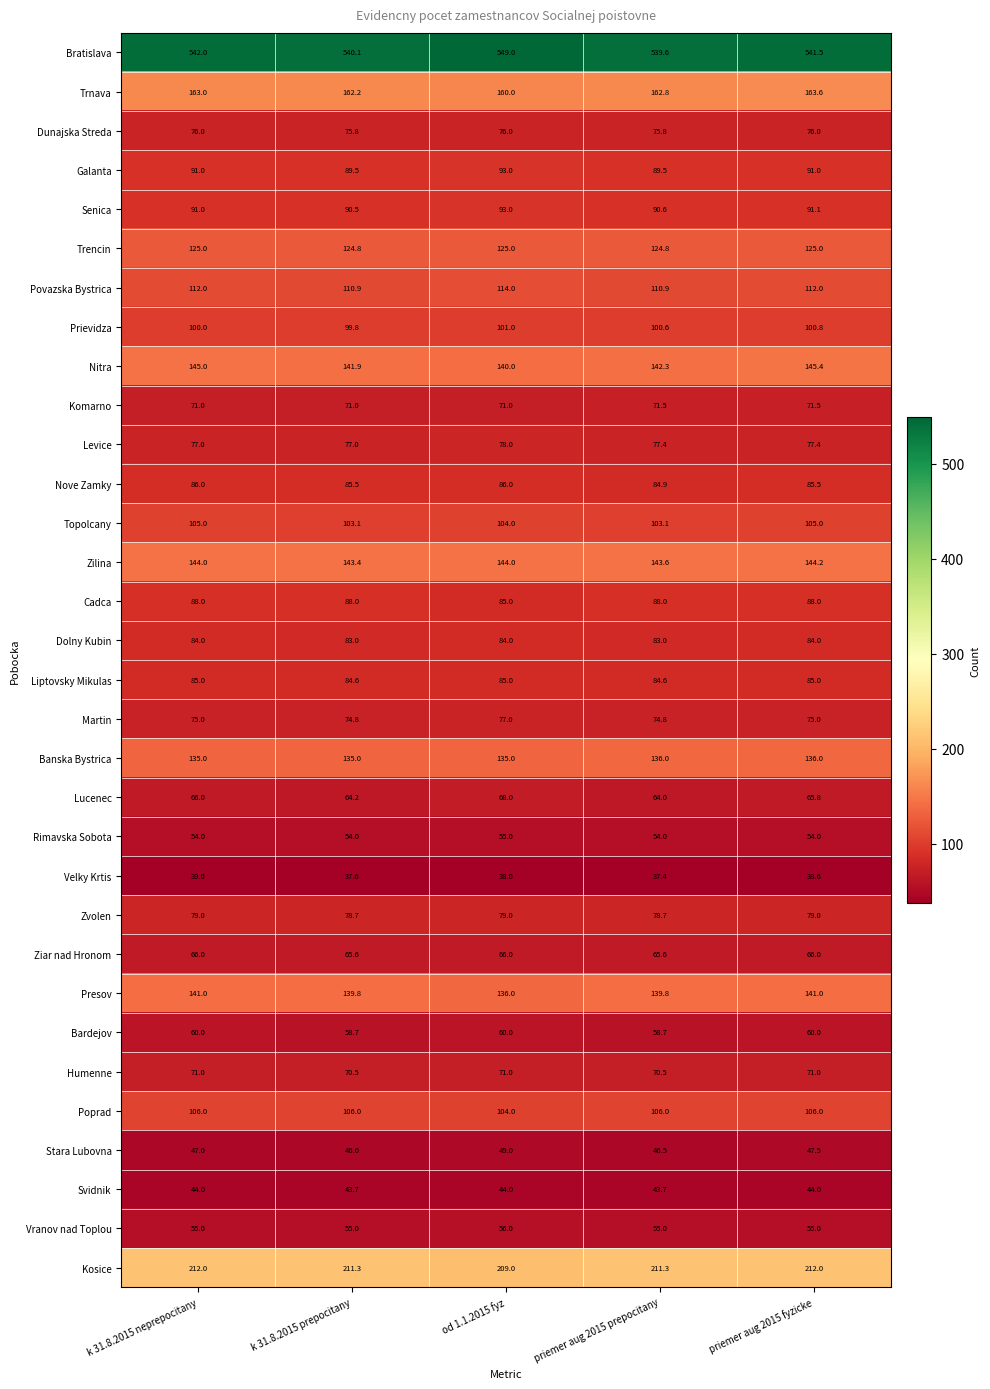

Count the number of categories in the chart.

5